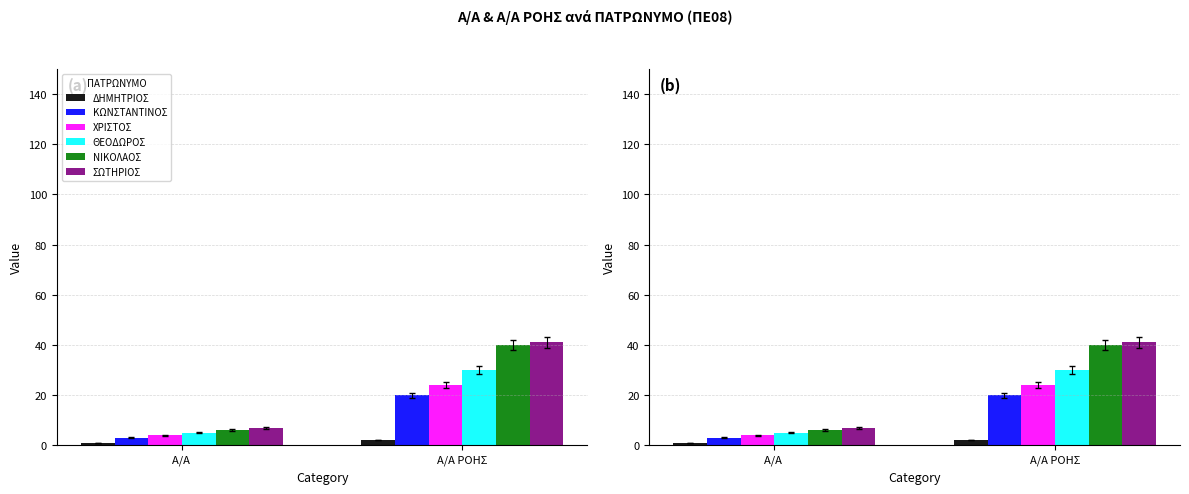

At Α/Α , list the series in order from smallest to largest.

ΔΗΜΗΤΡΙΟΣ, ΚΩΝΣΤΑΝΤΙΝΟΣ, ΧΡΙΣΤΟΣ, ΘΕΟΔΩΡΟΣ, ΝΙΚΟΛΑΟΣ, ΣΩΤΗΡΙΟΣ